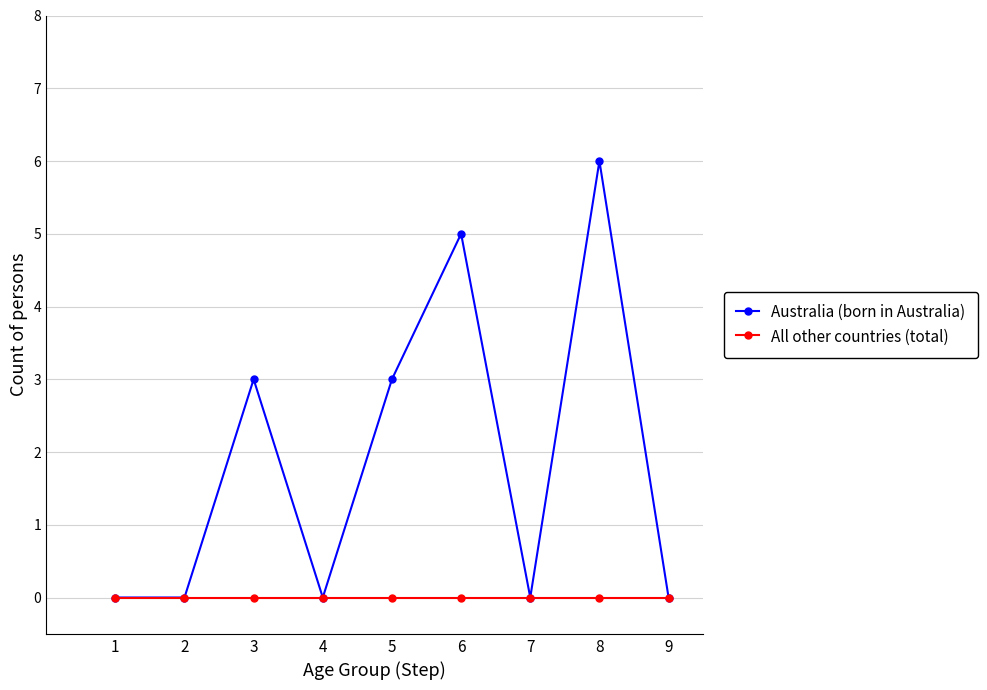

How many interior local peaks does the Australia (born in Australia) series have?

3